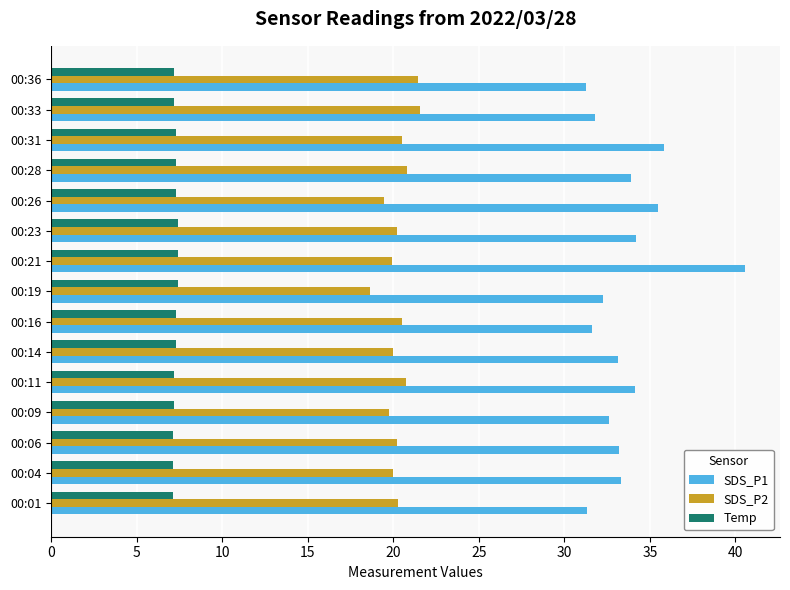

Is it true that SDS_P2 equals 10.3 at 00:14?

False